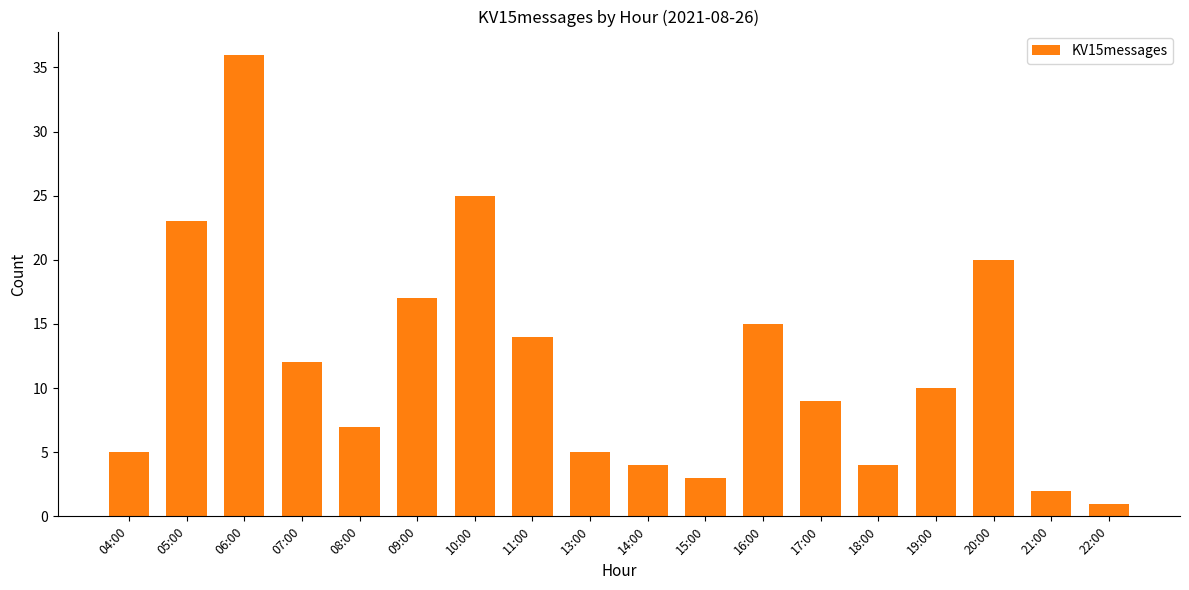

The chart shows a value of 3 at 19:00. True or false?

False